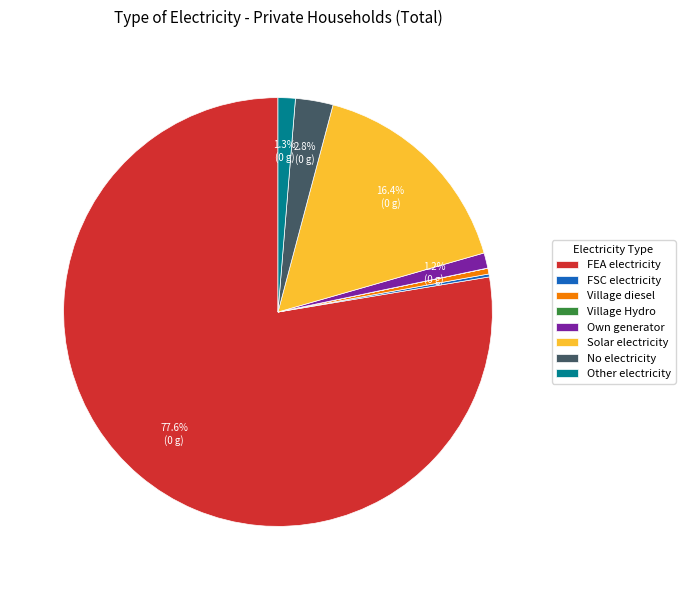

Which slice is the largest?

FEA electricity